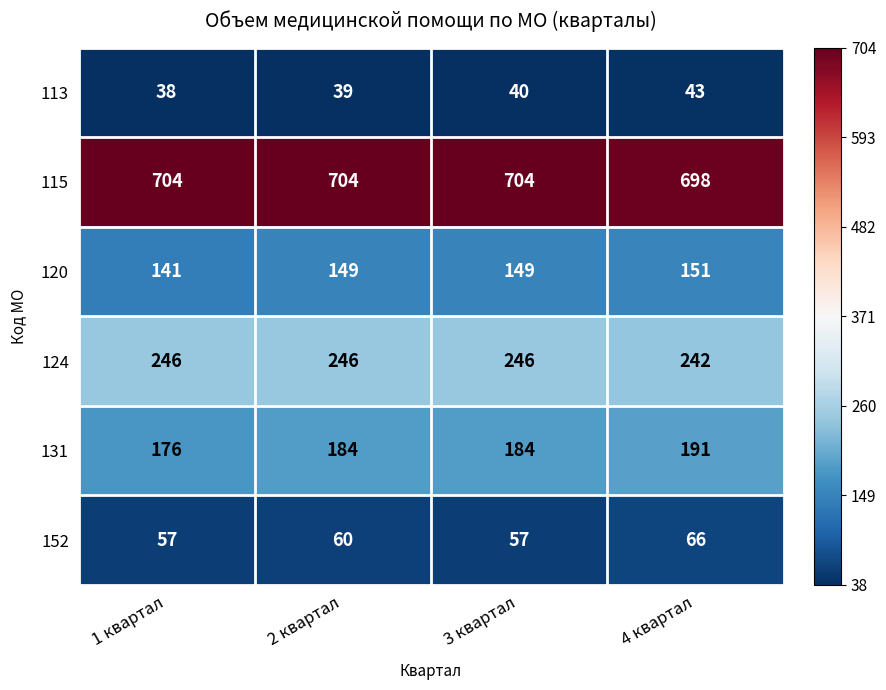

Which series has the widest spread of values?

131